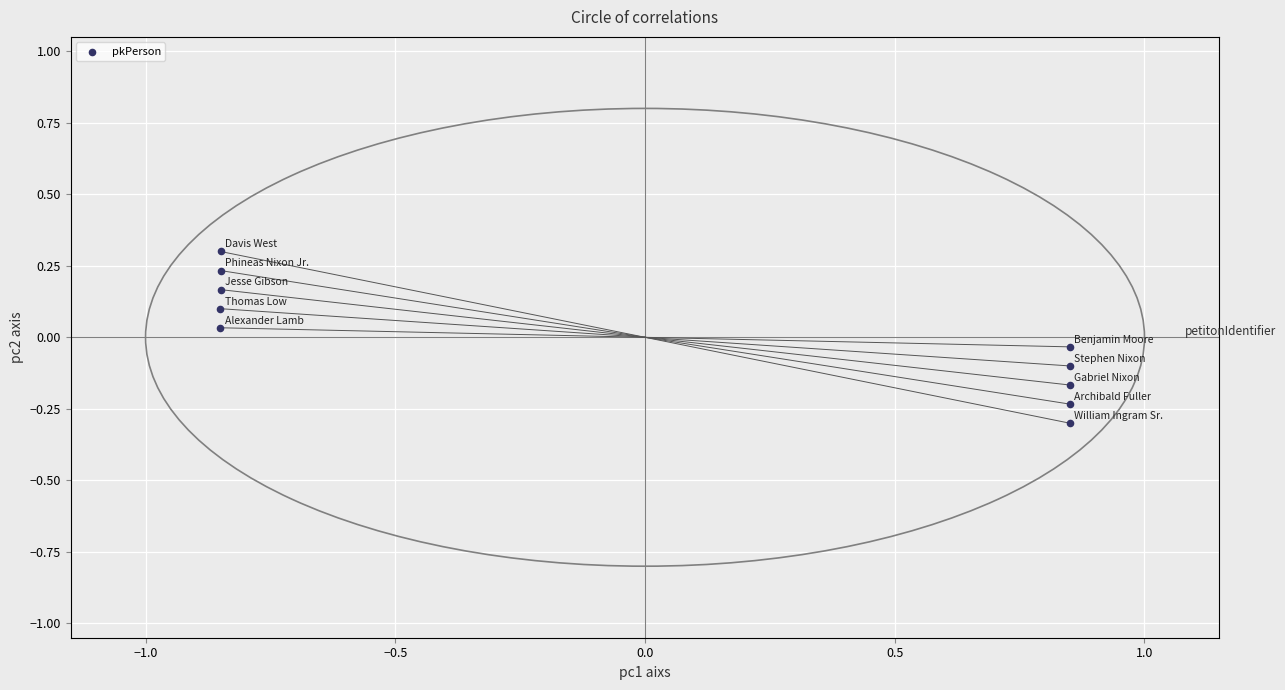

What is the range of Y values (max minus min)?

0.6